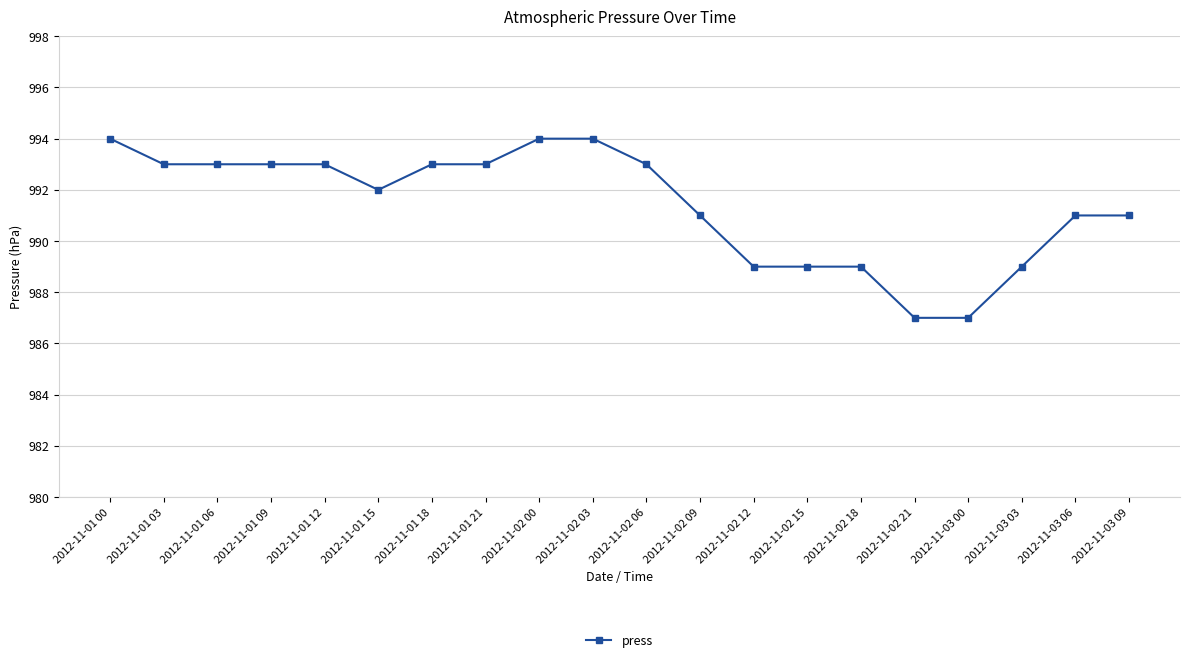

What is the sum of the values at 2012-11-02 18 and 2012-11-02 06?

1982